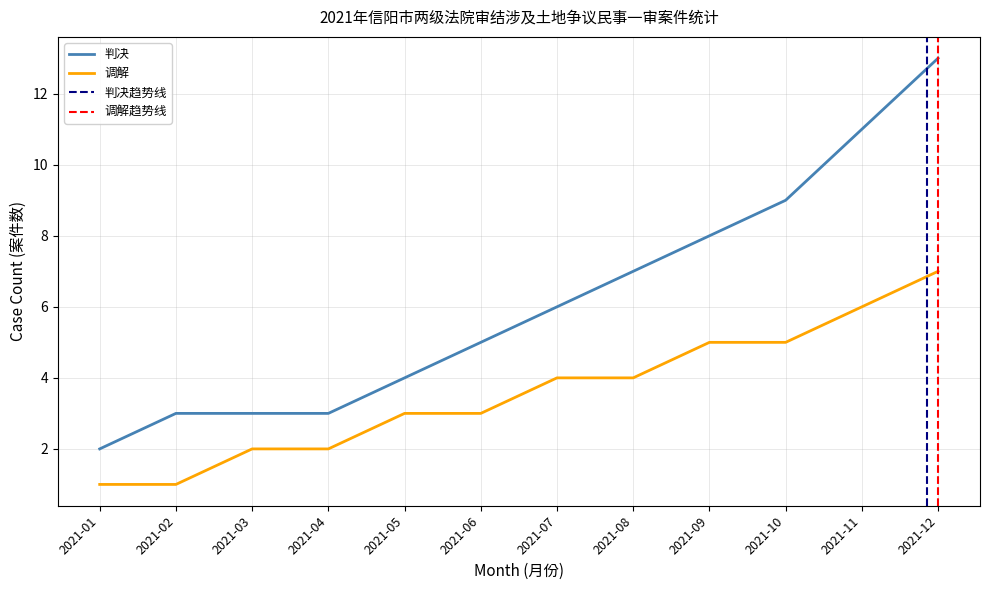

Rank the series by their average value, from lowest to highest.

调解, 判决